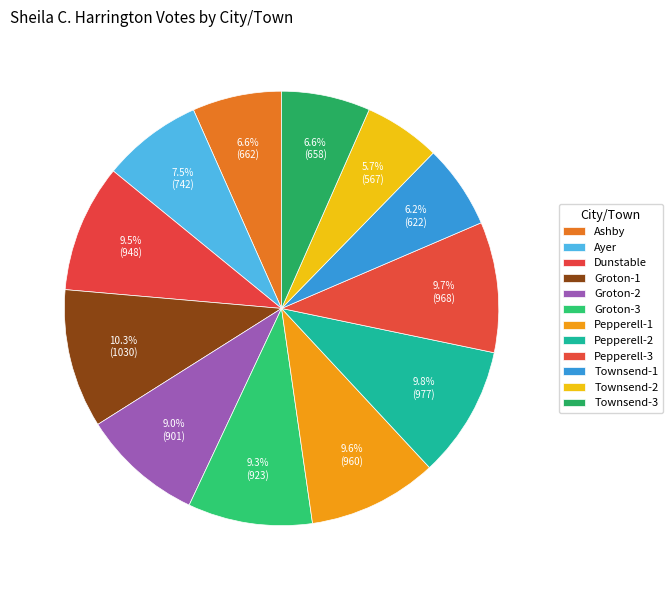

Is it true that Groton-1 is 17% of the pie?

False